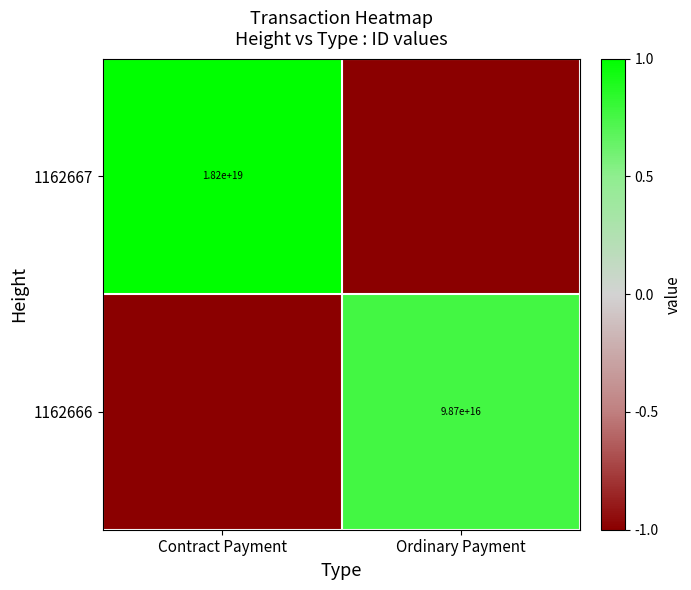

What is the greatest value displayed?

1.0